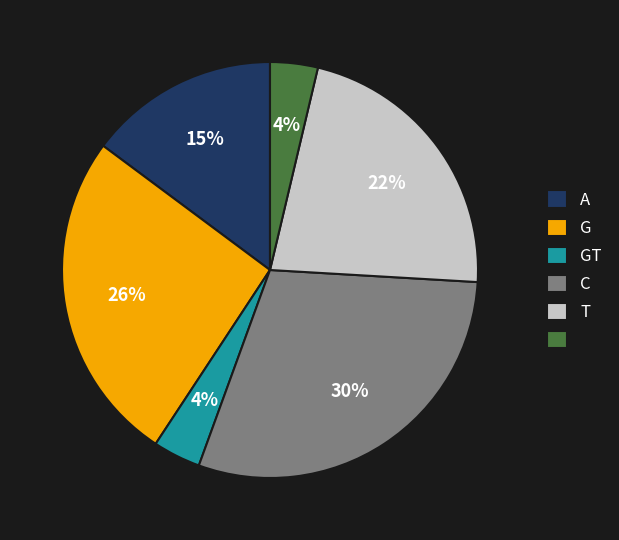

To the nearest percent, what is the difference between the largest and smallest slice percentages?

26%